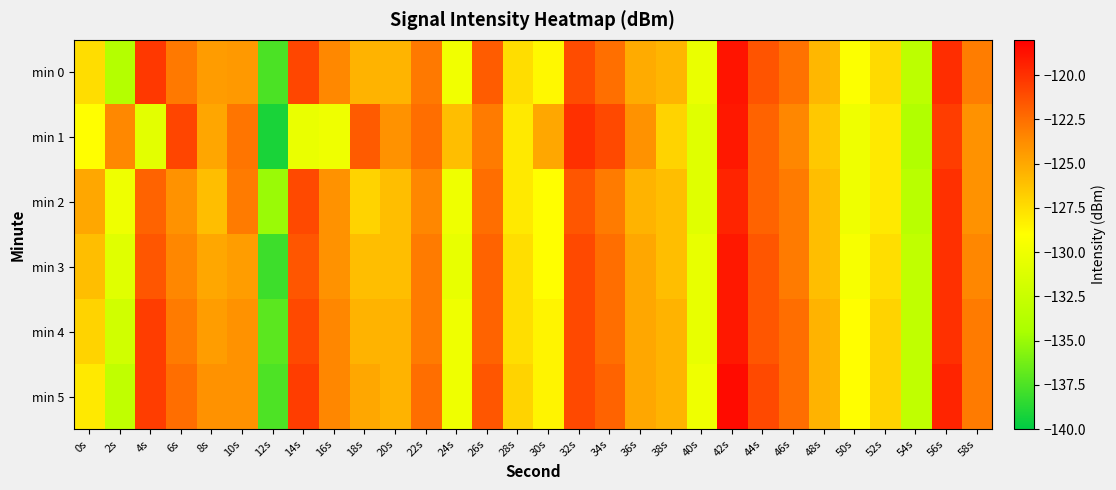

Which series changed the most between 4s and 14s?

min 2